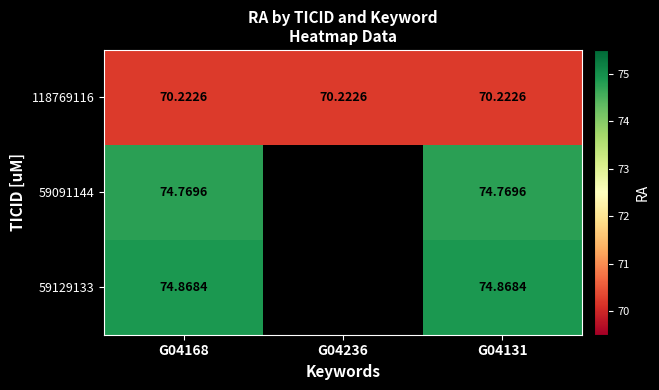

Rank the series at G04131 from lowest to highest value.

118769116, 59091144, 59129133